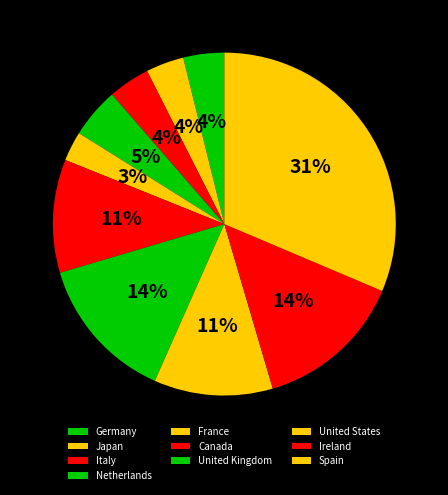

To the nearest percent, what portion does Germany represent?

4%